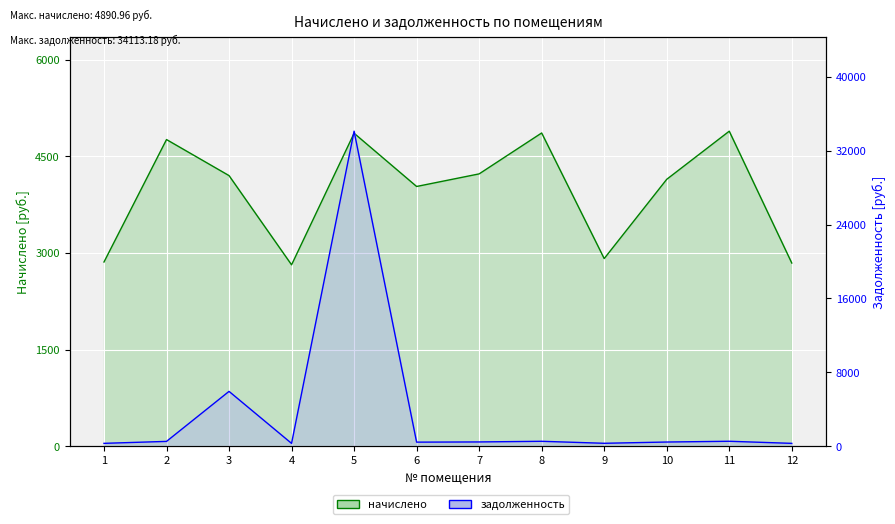

Is it true that задолженность equals 34113.2 at 5?

True